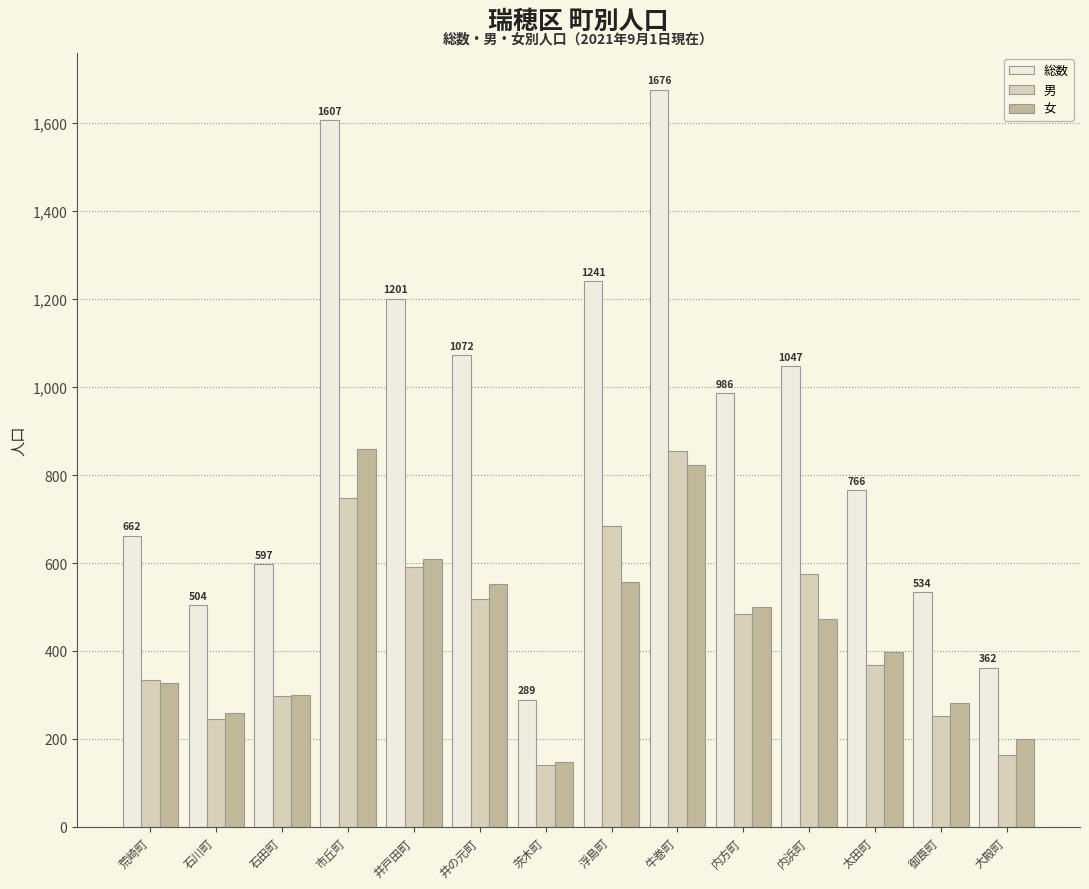

What is the difference between the second highest and minimum values in the 男 series?

607